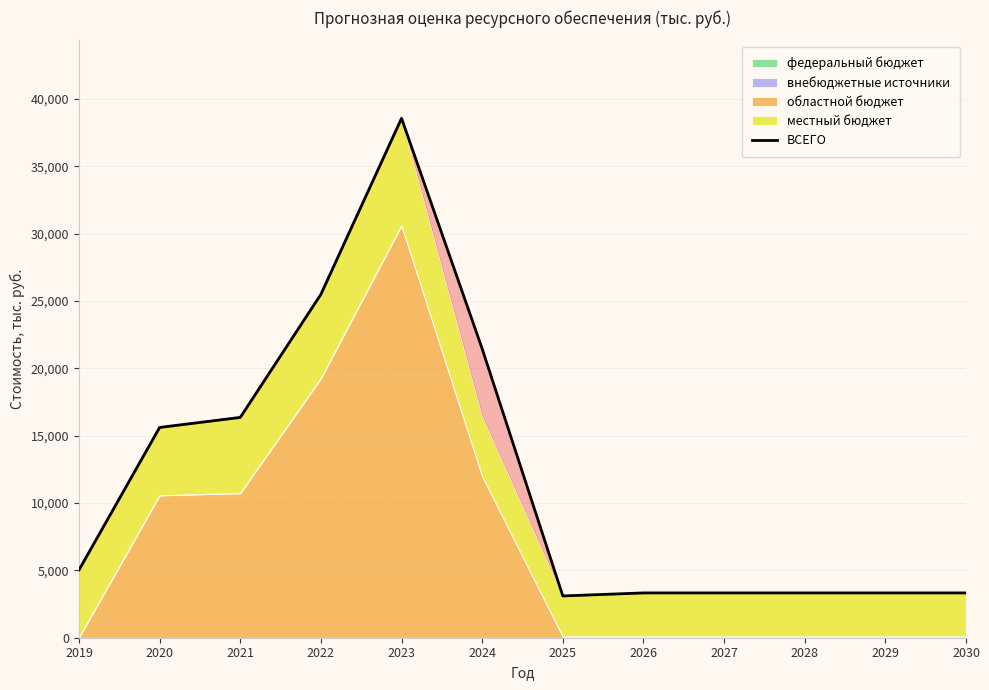

True or false: the data has more than 0 interior local peaks.

True